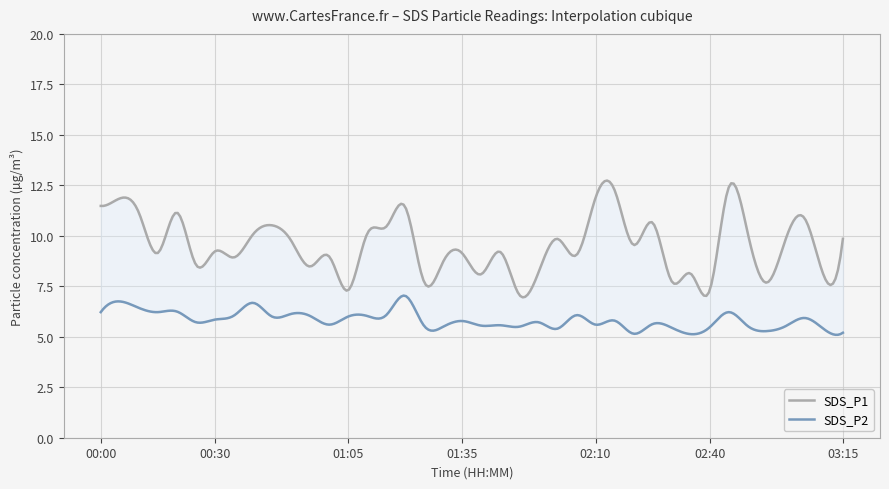

What is the value of the SDS_P1 point at the 19th from the left?

8.7